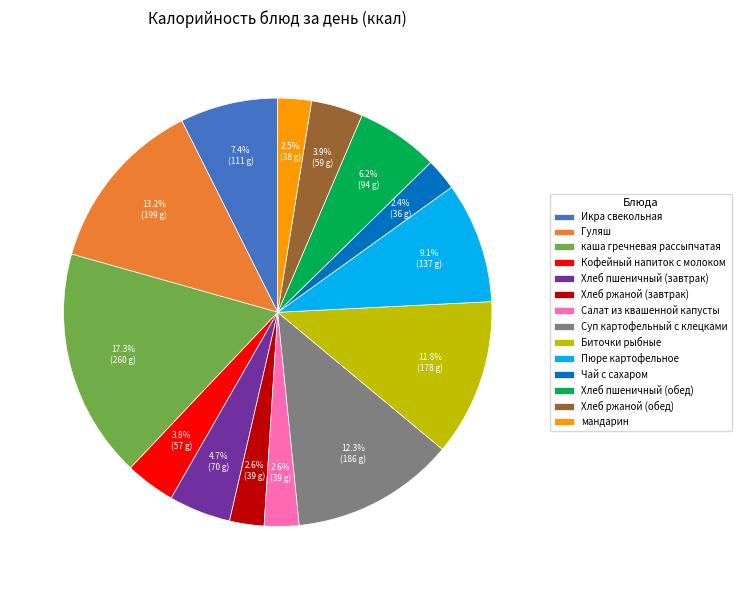

How many slices are in this pie chart?

14